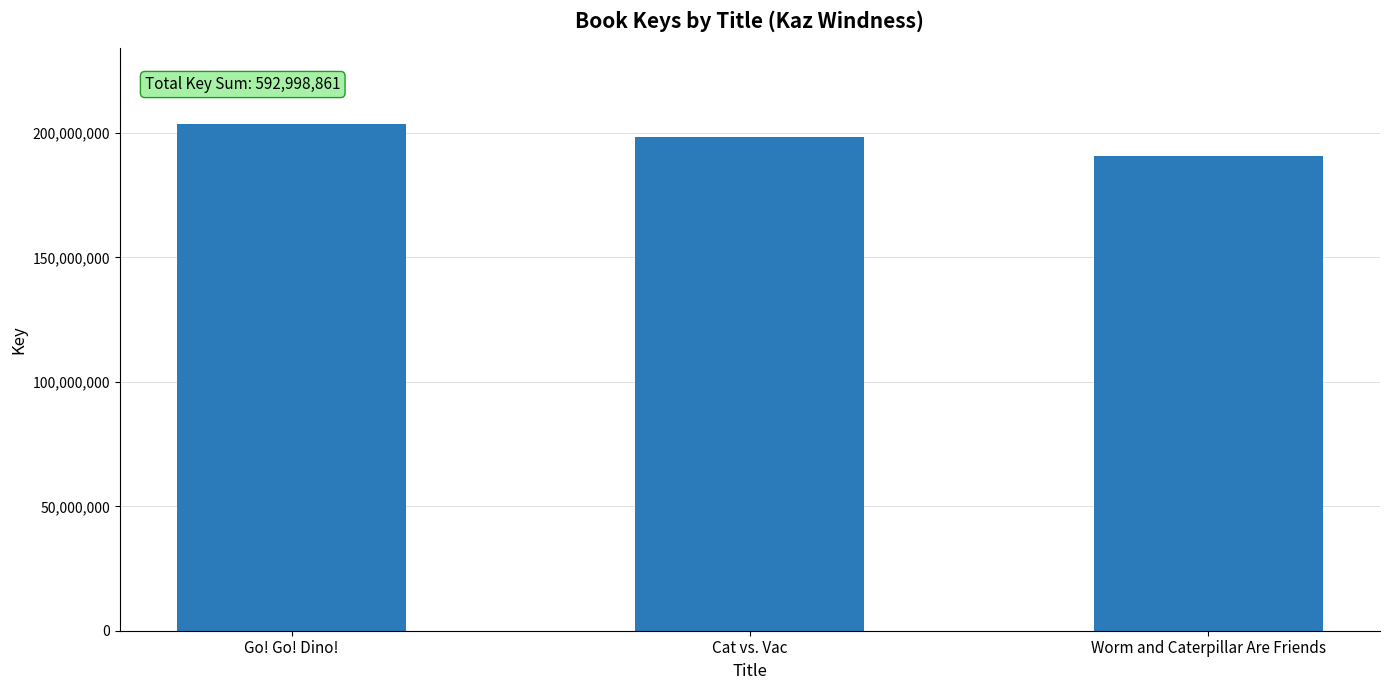

Where is the data nearest to the value 197233325?

Cat vs. Vac